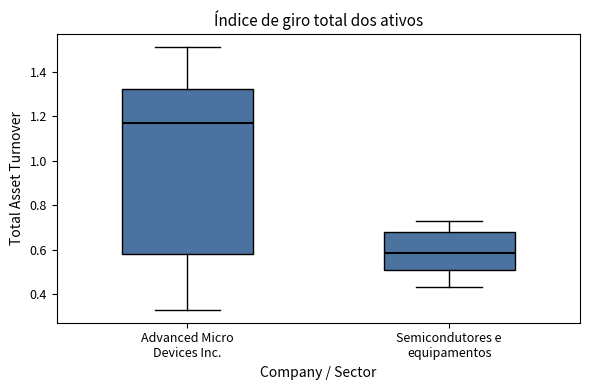

Which box has the lowest median line?

Semicondutores e equipamentos